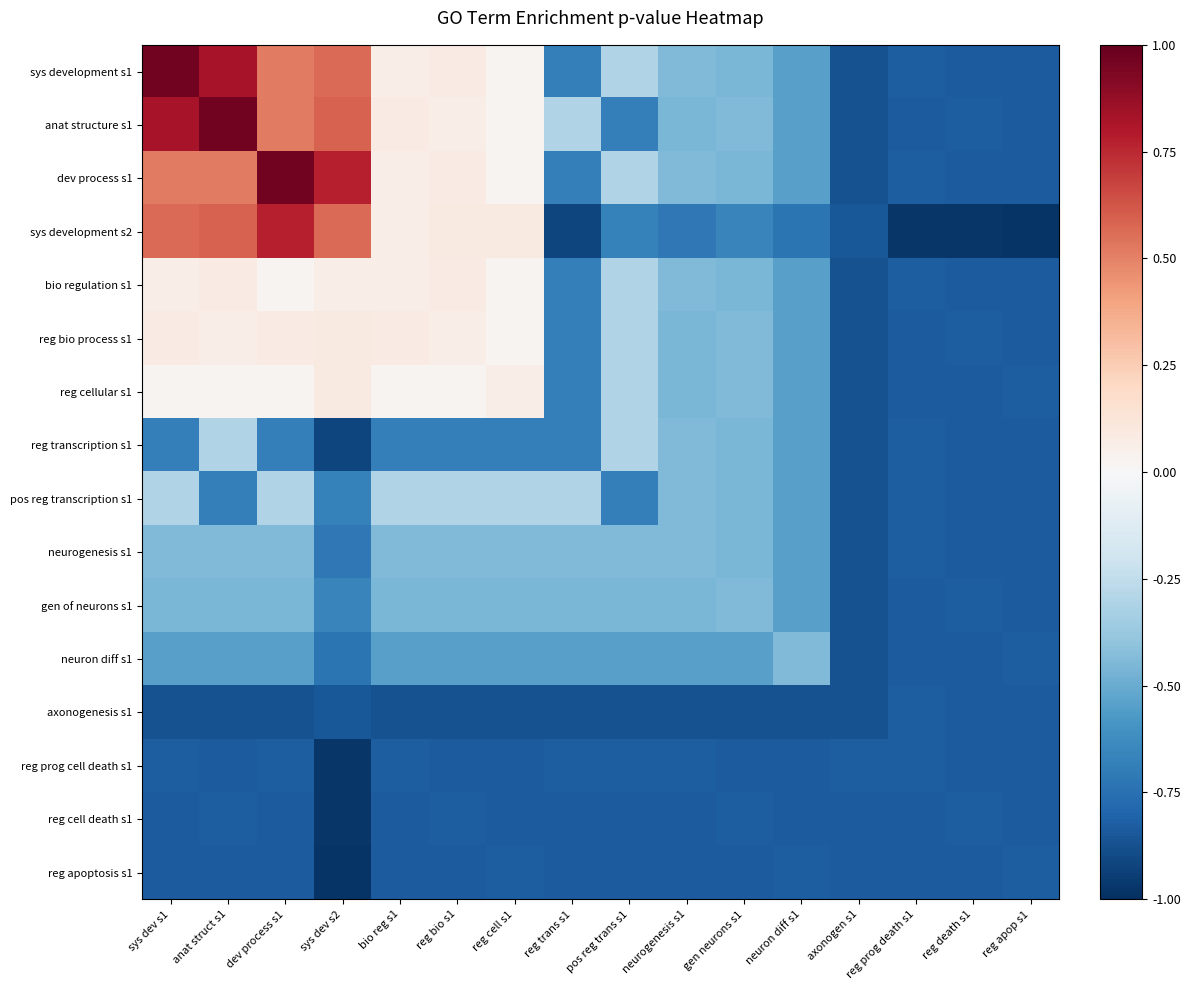

At how many categories does at least one series exceed 0?

7